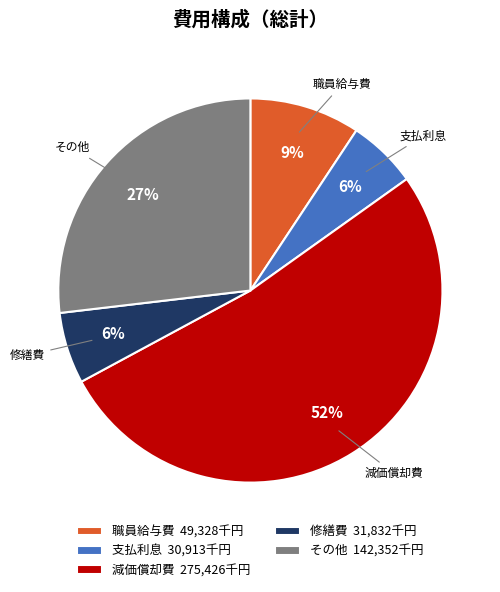

Count the number of slices in the pie.

5